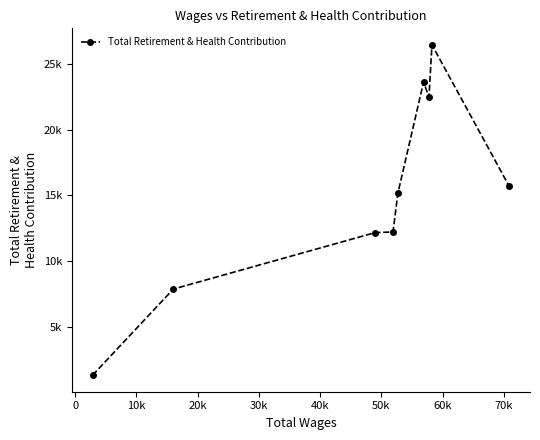

Is this an area chart (filled region under the line)?

No